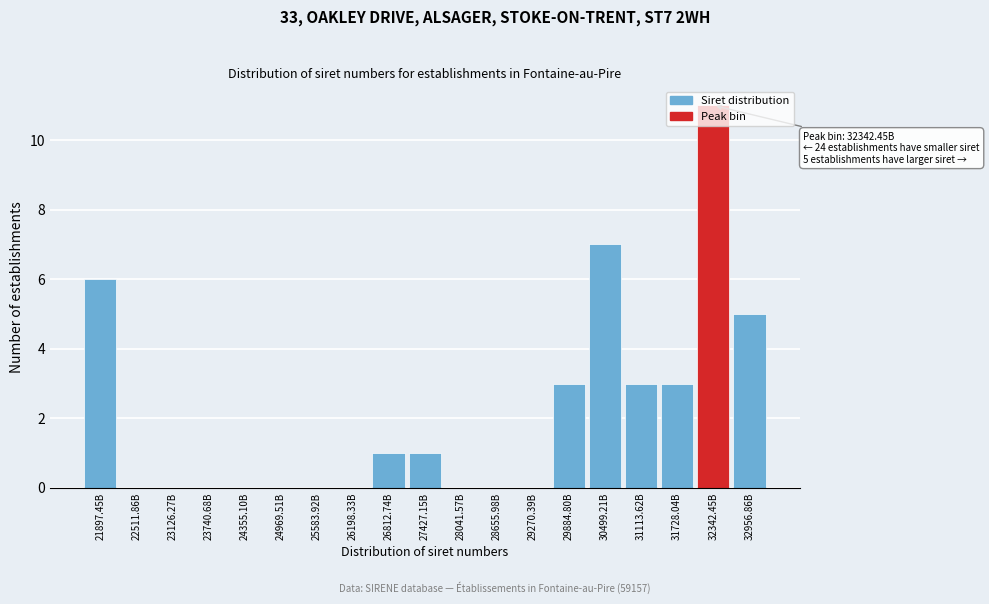

Which label corresponds to the largest value in the chart?

32342.45B